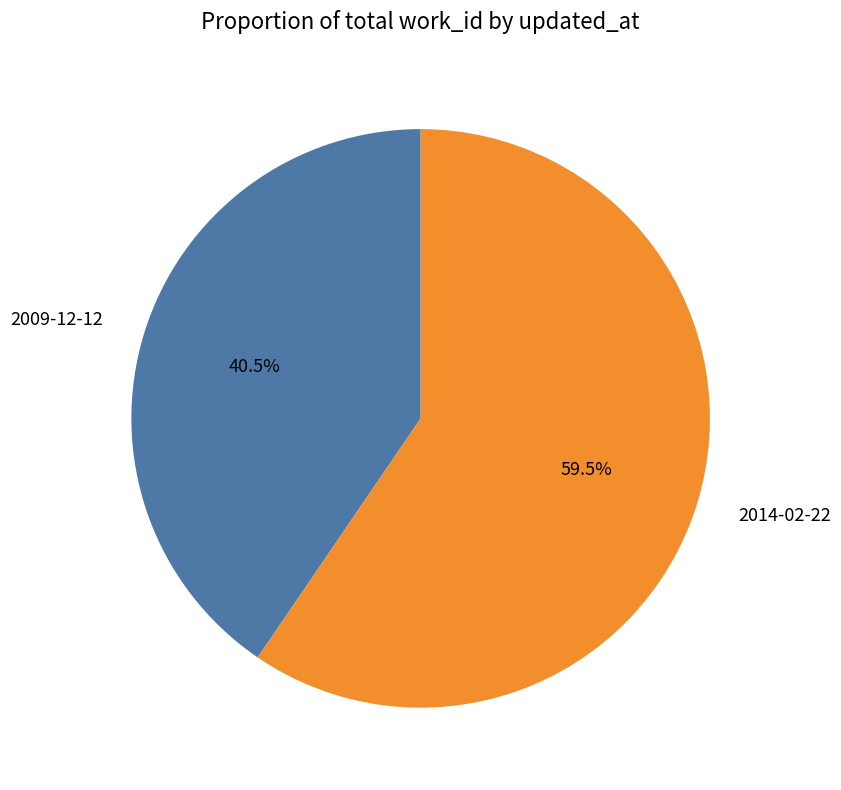

Is there any slice that represents more than half of the pie?

Yes